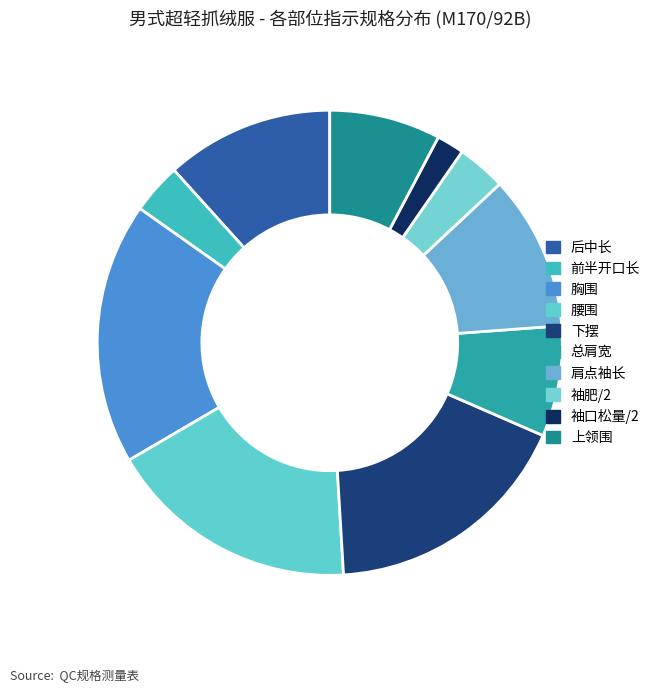

What percentage is the 肩点袖长 slice, to the nearest percent?

11%